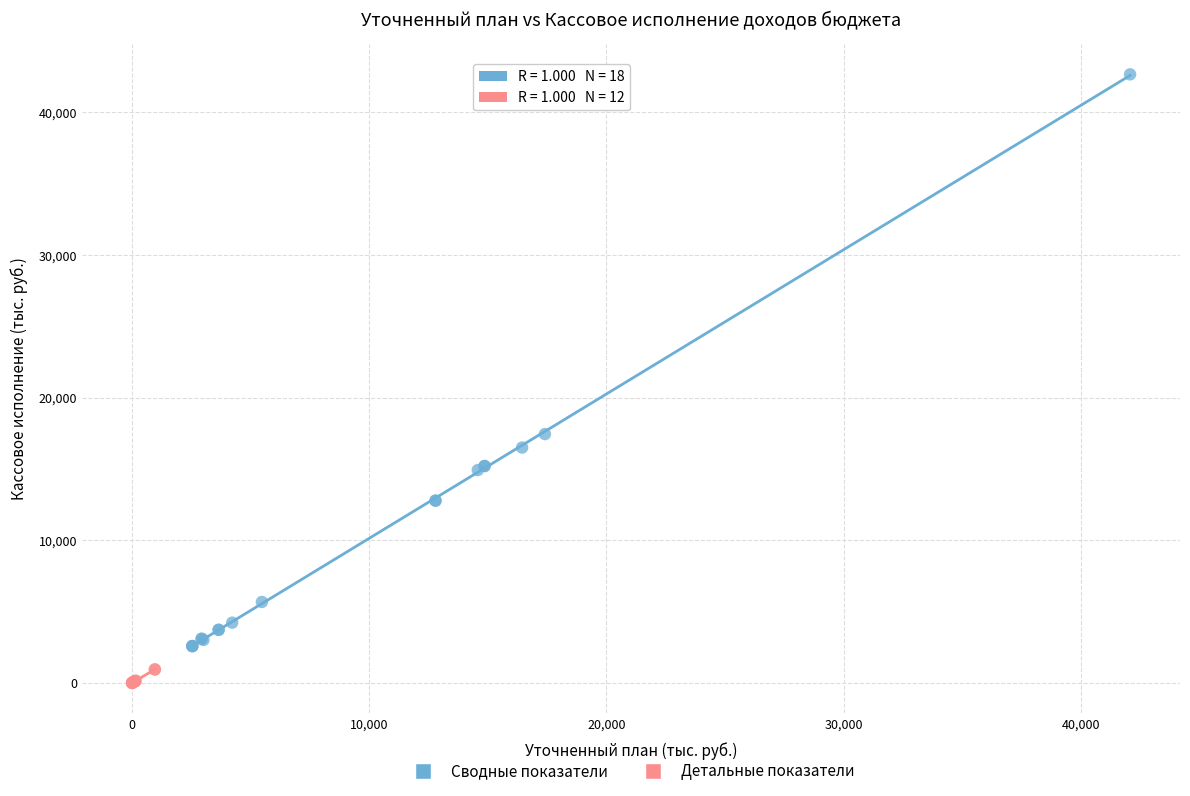

Which series contains the lowest Y value?

Детальные показатели